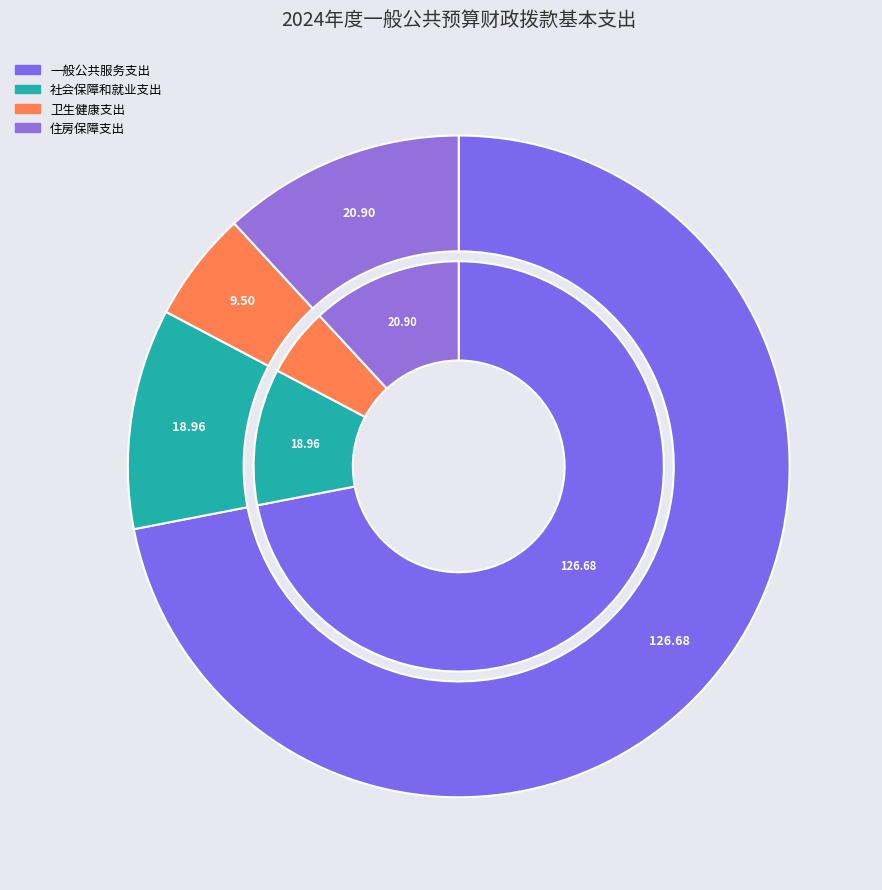

Is the sum of 住房保障支出 and 一般公共服务支出 greater than half?

Yes